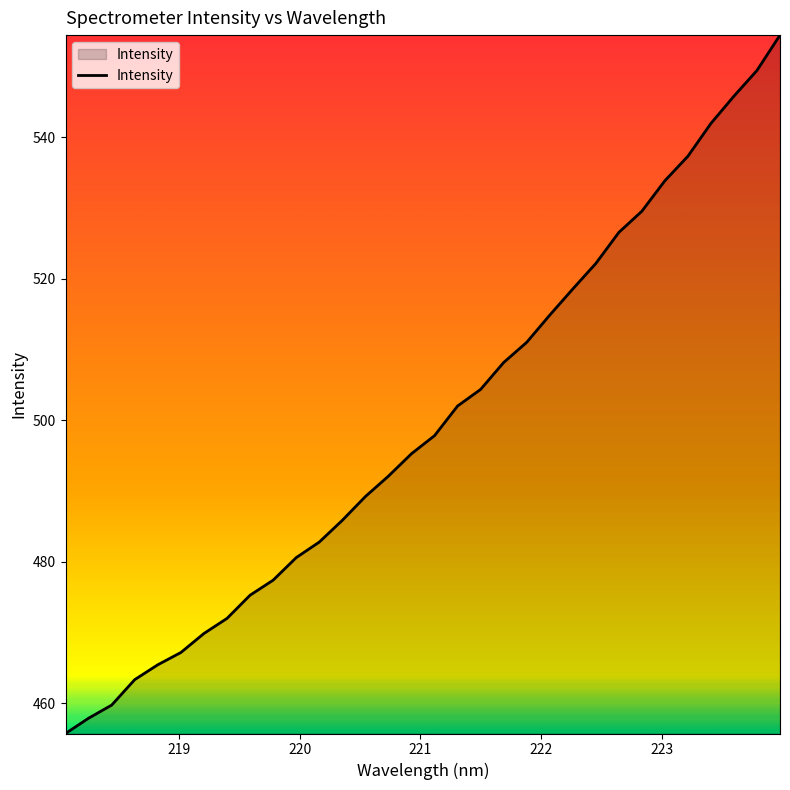

True or false: the data has more than 0 interior local peaks.

False